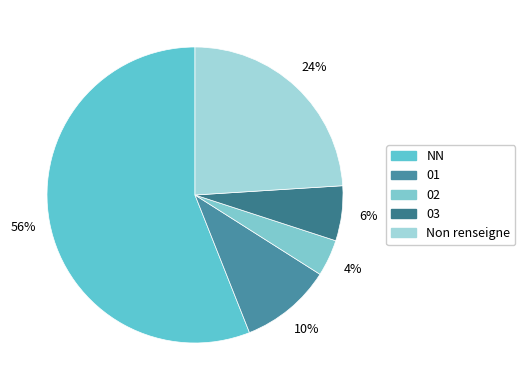

Count the number of slices in the pie.

5